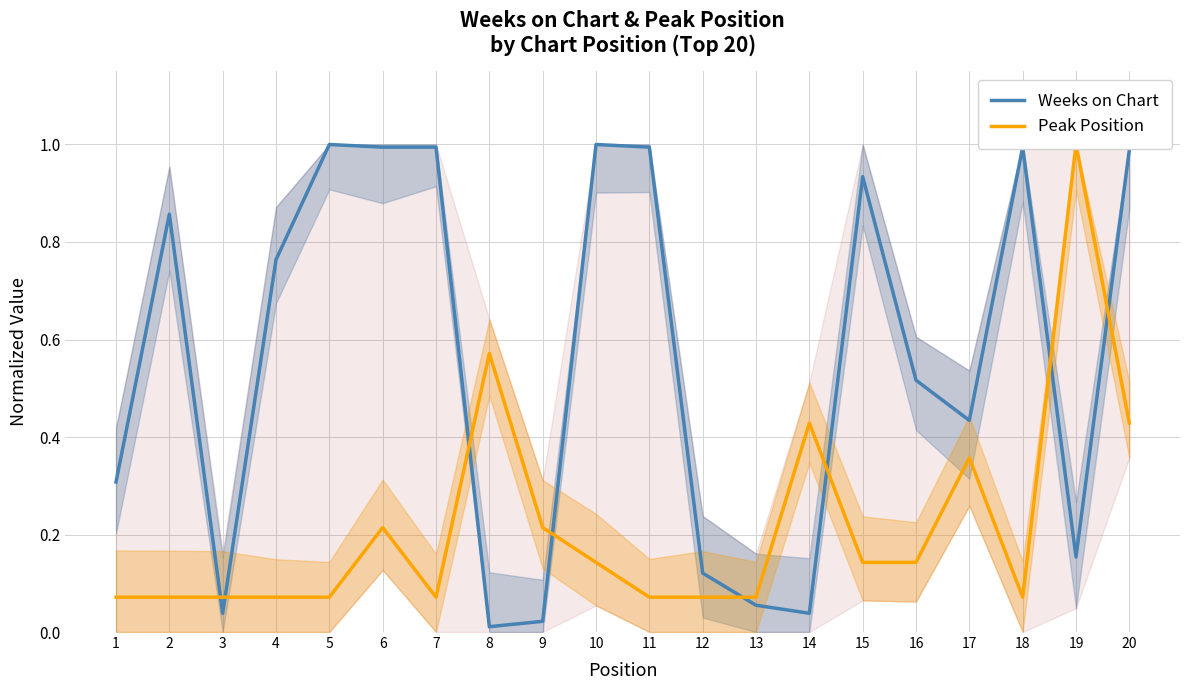

Which has a higher value, 4 or 14?

4